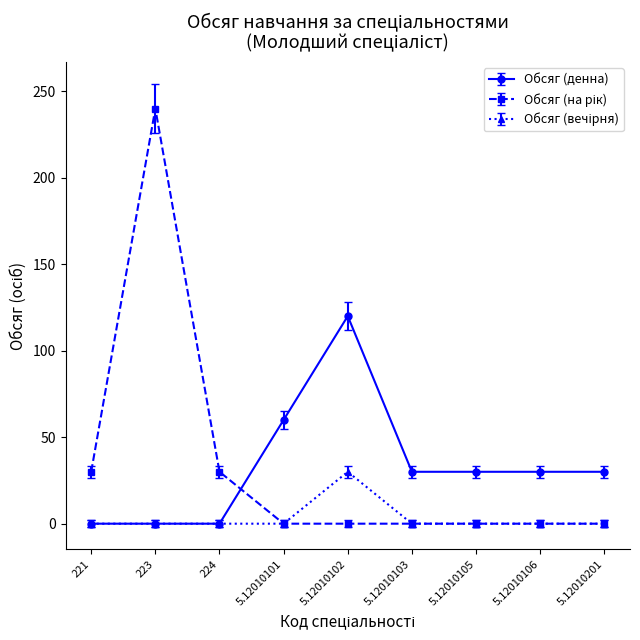

The Обсяг (денна) series shows 0 at 221. True or false?

True